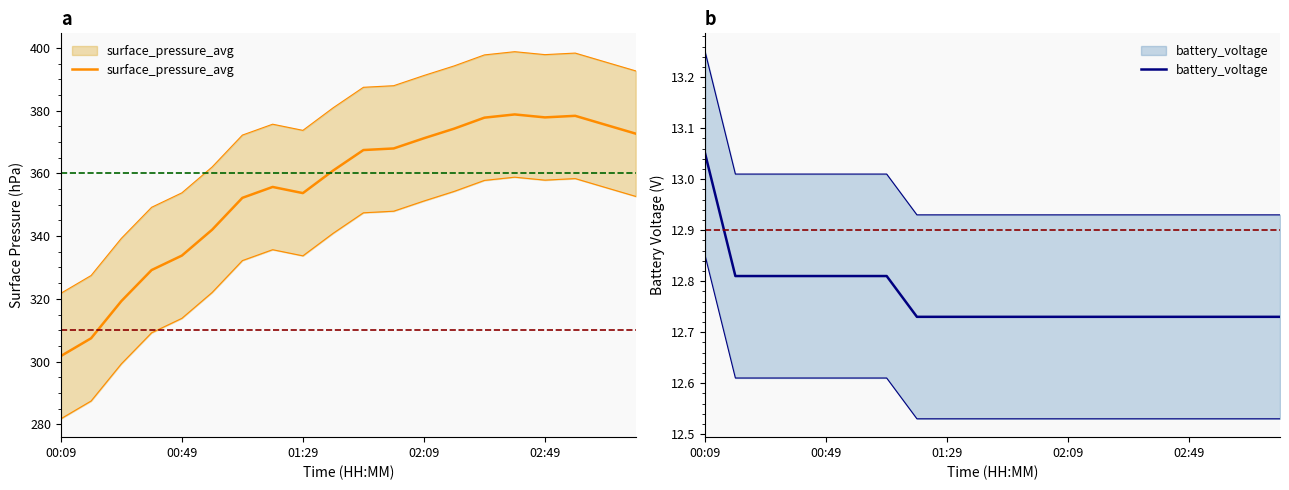

True or false: battery_voltage has more than 0 points higher than both neighbors.

False